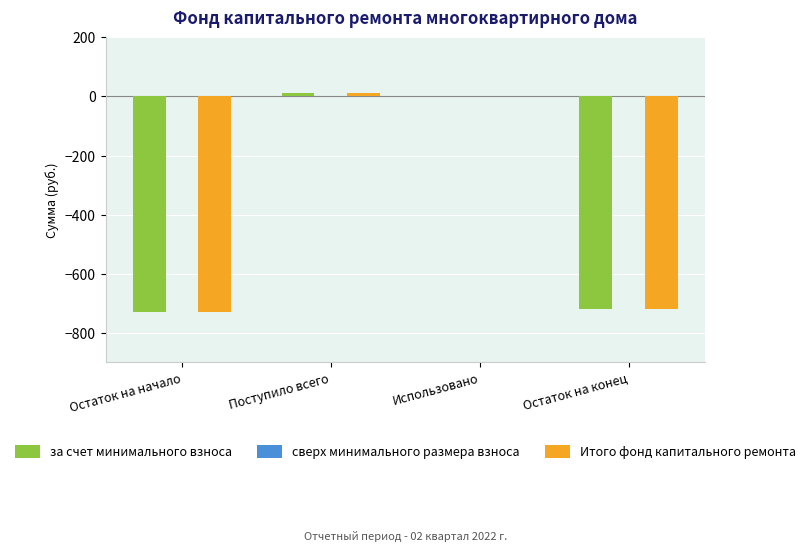

Reading right to left, transcribe all the data shown in this chart.

за счет минимального взноса: Остаток на конец=-718.9	Использовано=0.0	Поступило всего=11.0	Остаток на начало=-729.9
Итого фонд капитального ремонта: Остаток на конец=-718.9	Использовано=0.0	Поступило всего=11.0	Остаток на начало=-729.9